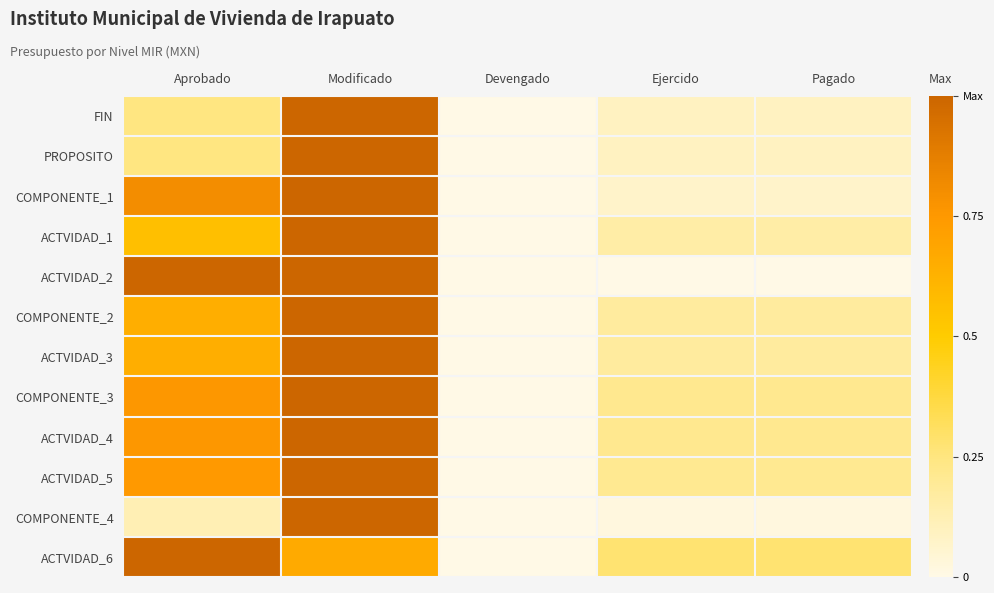

Between Aprobado and Modificado, which series saw the biggest shift?

COMPONENTE_4